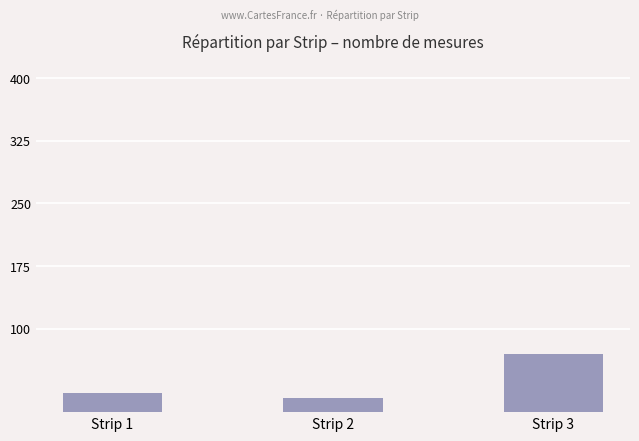

Rank the categories by value from highest to lowest.

Strip 3, Strip 1, Strip 2